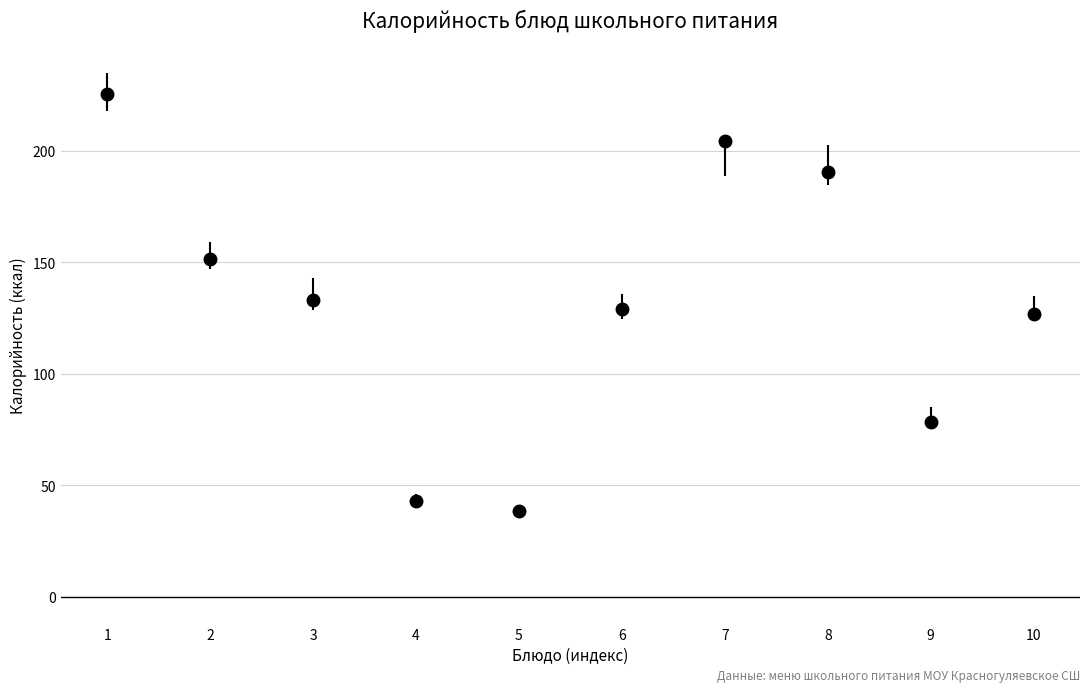

What is the change in value from 1 to 3?

-92.0